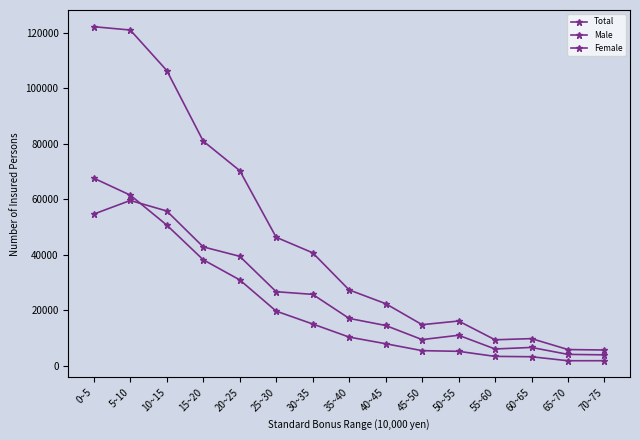

At which label is Total closest to 63890?

20~25